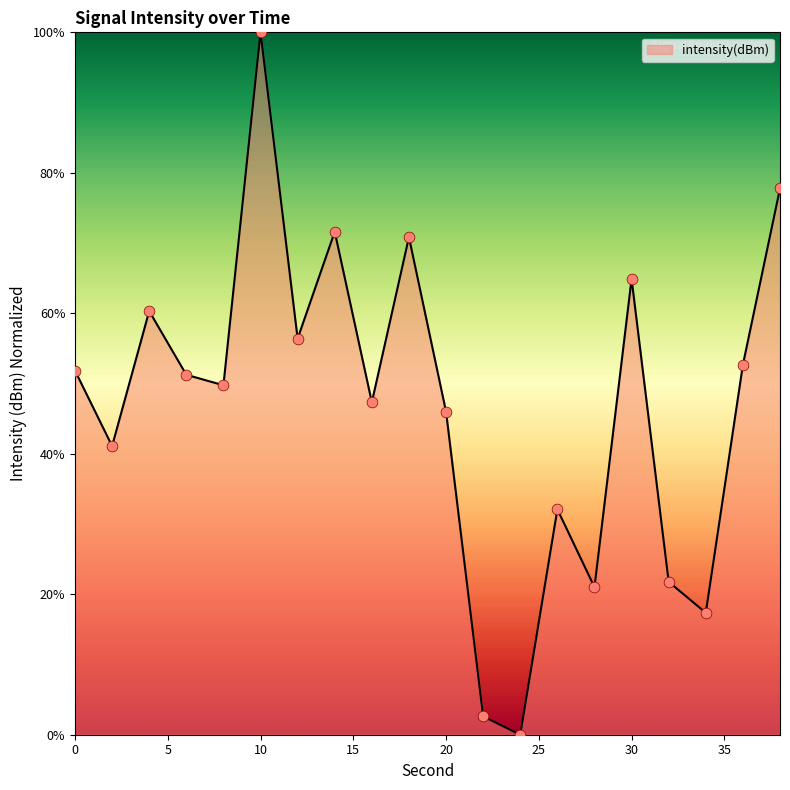

What is the difference between the maximum and minimum values?

100.0